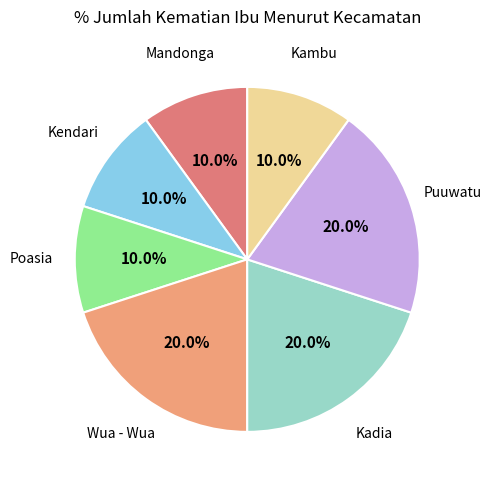

Is there a majority slice in this chart?

No